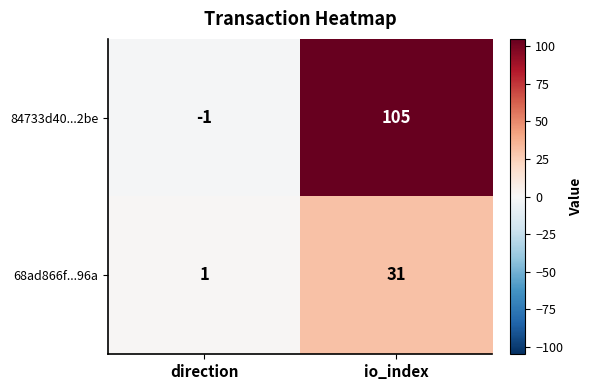

Which series has the largest range (max minus min)?

84733d40...2be